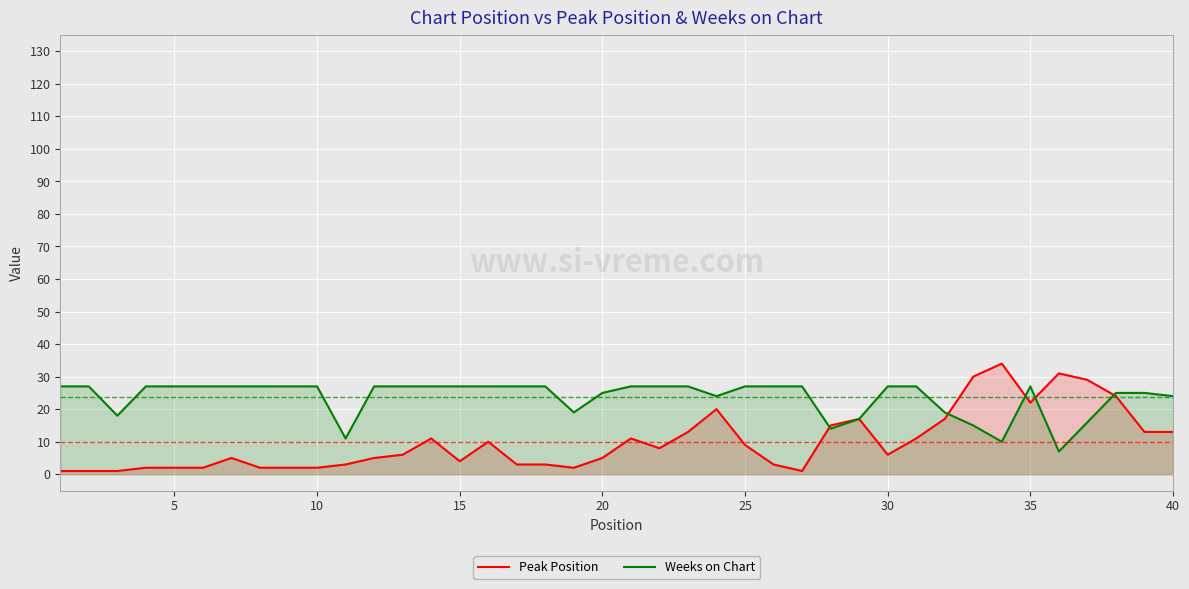

Does the chart display data point markers on the line(s)?

No